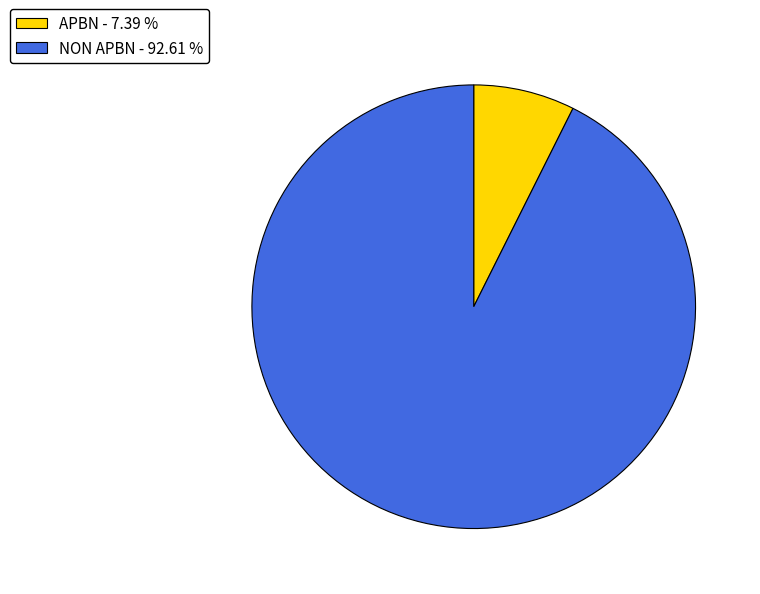

Does APBN account for over 50% of the chart?

No